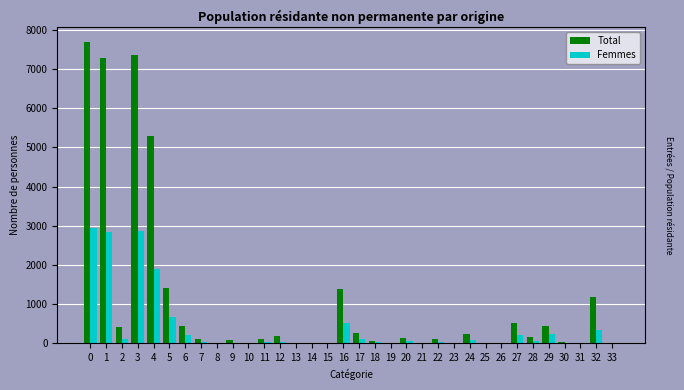

Which series changed the most between 1 and 5?

Total